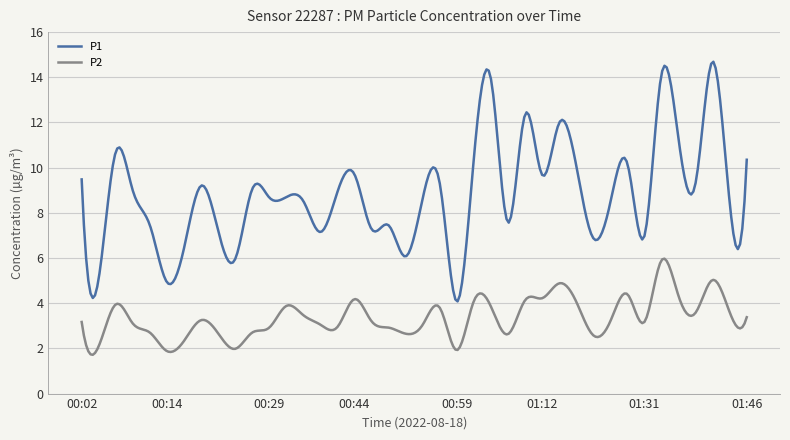

Which series has the widest spread of values?

P1